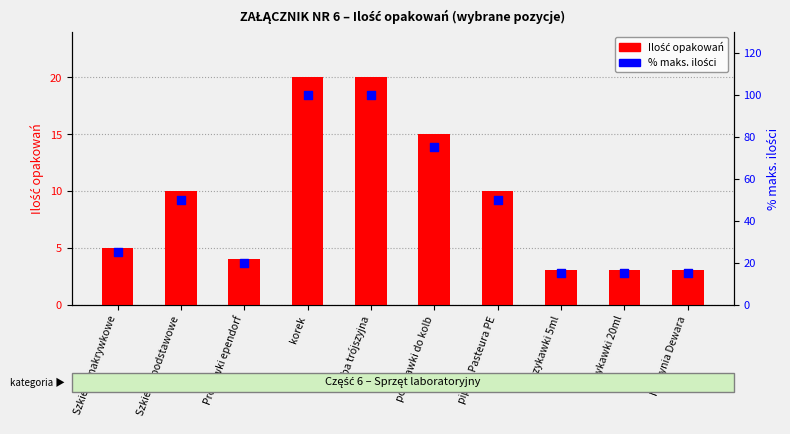

Is the value of % maks. ilości at Probówki ependorf greater than the value of Ilość opakowań at Strzykawki 20ml?

Yes